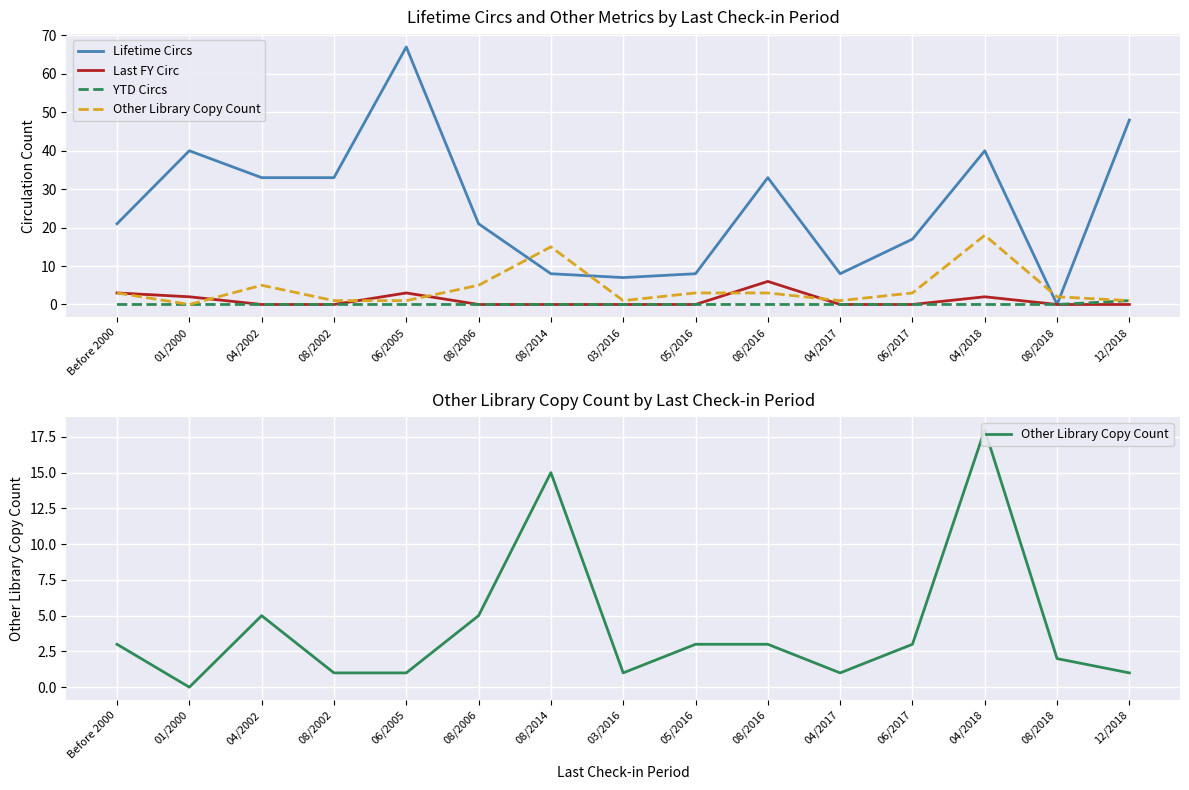

How many series are shown in this chart?

4